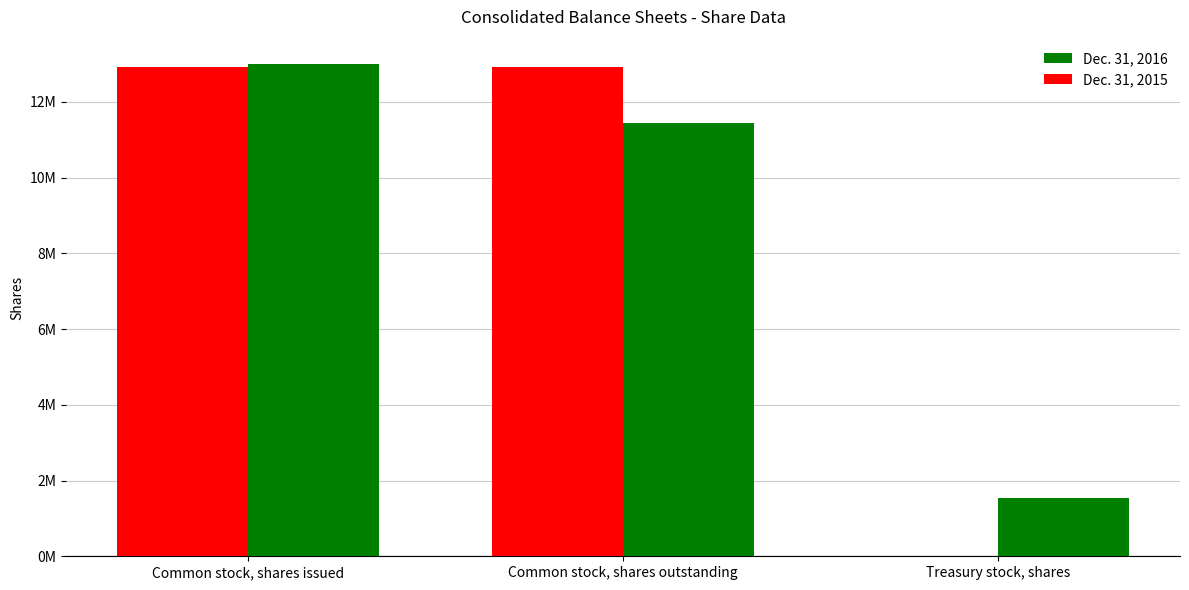

Which series changed the most between Common stock, shares issued and Treasury stock, shares?

Dec. 31, 2015